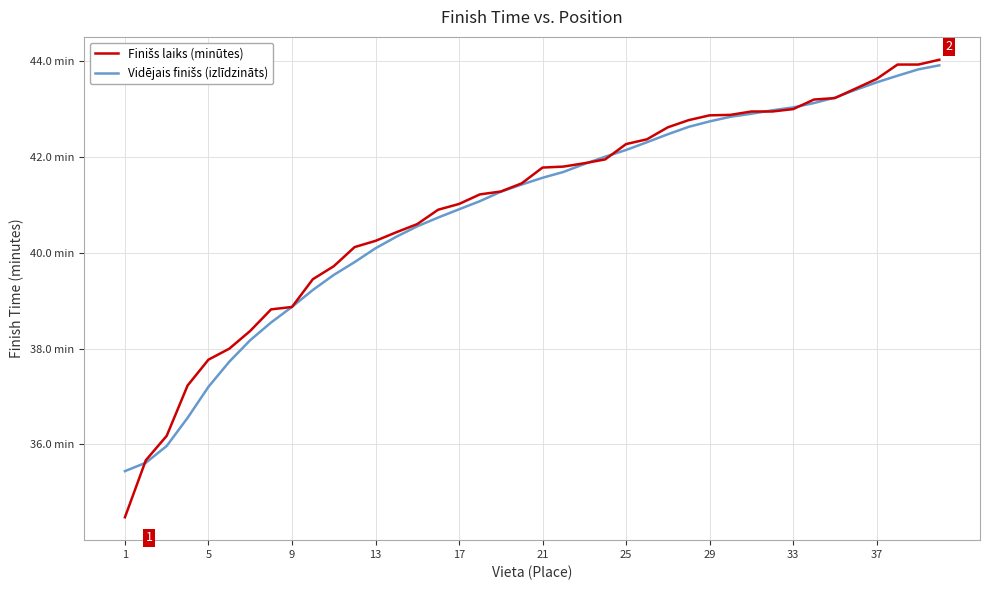

Is this an area chart (filled region under the line)?

No